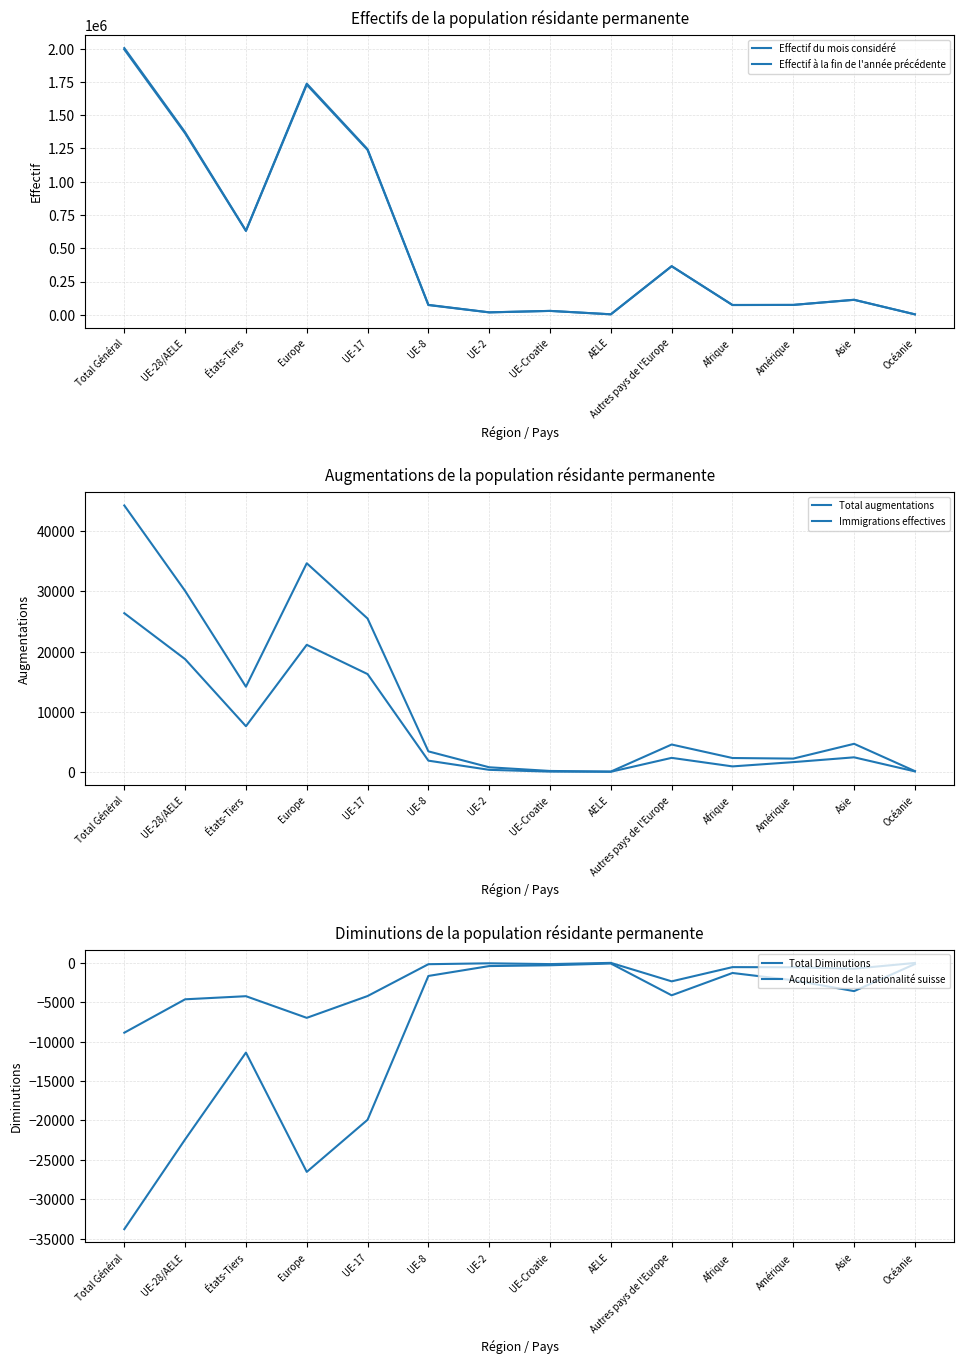

Rank the categories by Immigrations effectives value from lowest to highest.

AELE, UE-Croatie, Océanie, UE-2, Afrique, Amérique, UE-8, Autres pays de l'Europe, Asie, États-Tiers, UE-17, UE-28/AELE, Europe, Total Général